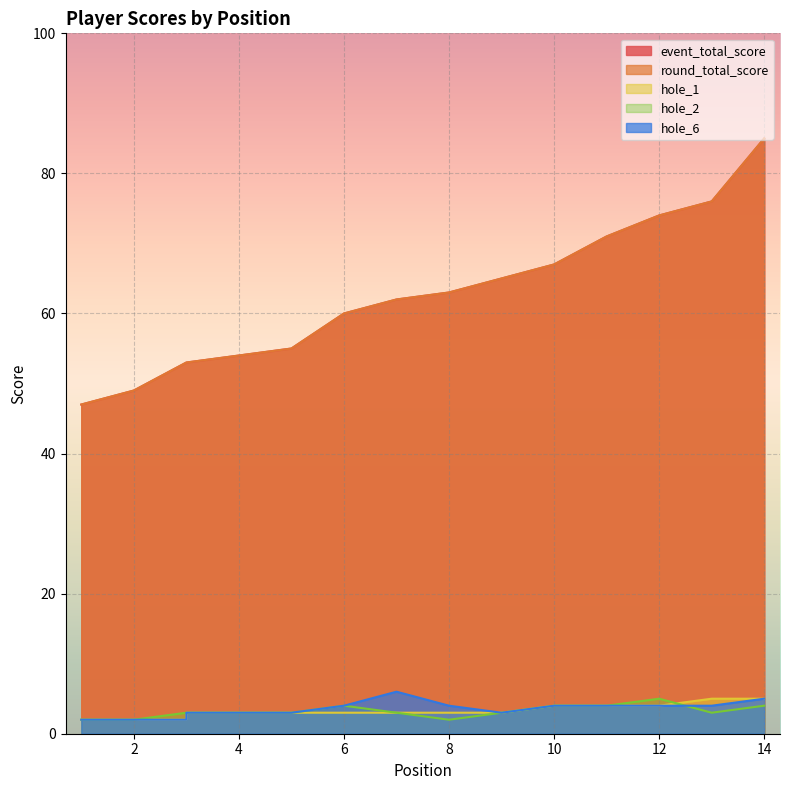

True or false: round_total_score and hole_2 intersect in this chart.

False